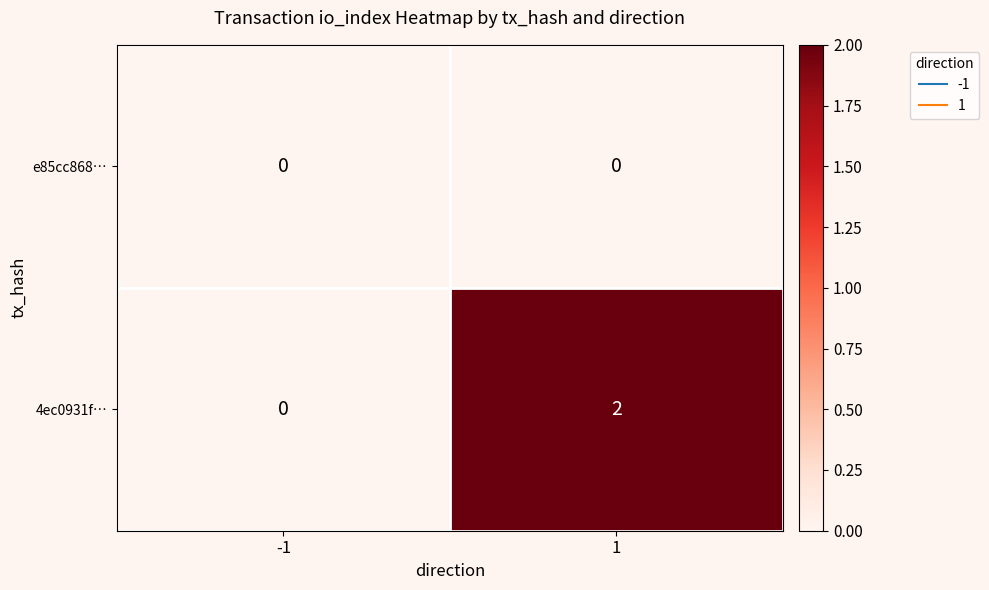

Which series changed the most between -1 and 1?

4ec0931f…